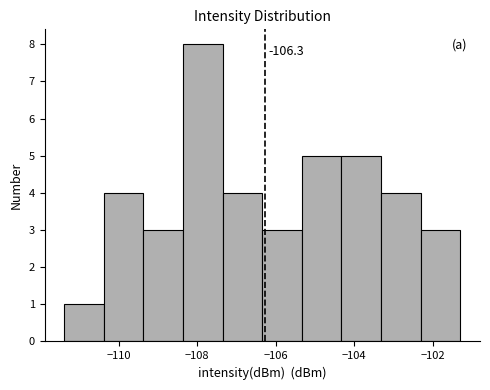

Over which range of the x-axis is the bar tallest?

-108.4 to -107.4